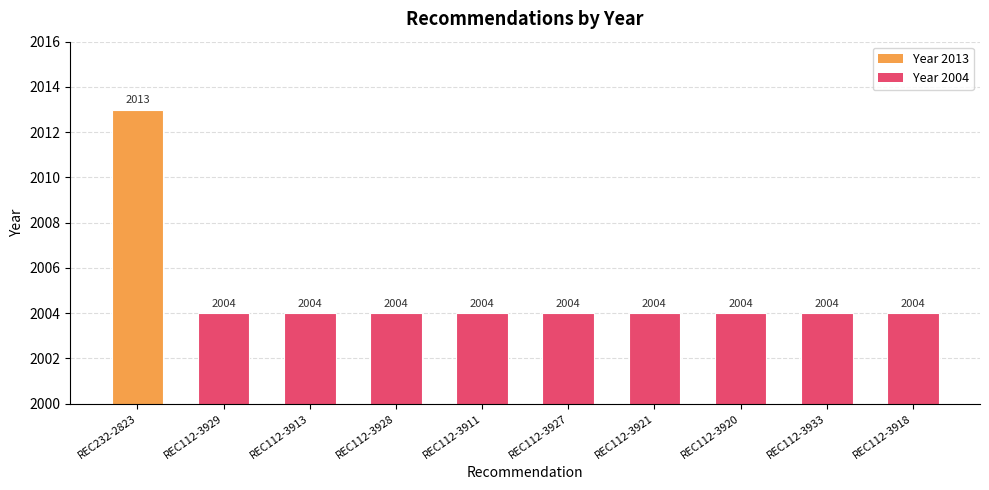

What is the approximate value at REC112-3929?

2004